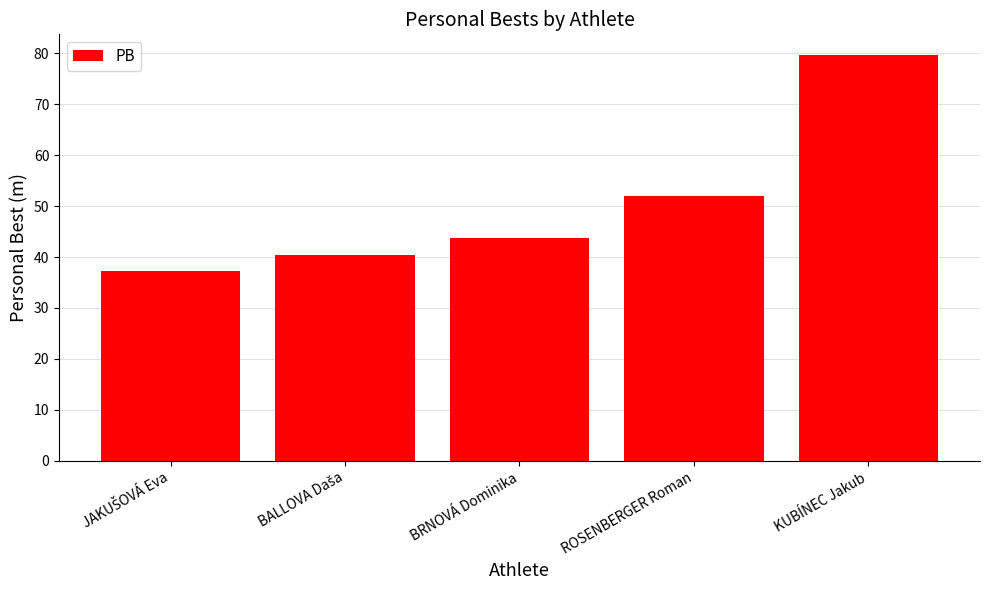

What is the ratio of the value at ROSENBERGER Roman to the value at BRNOVÁ Dominika?

1.2